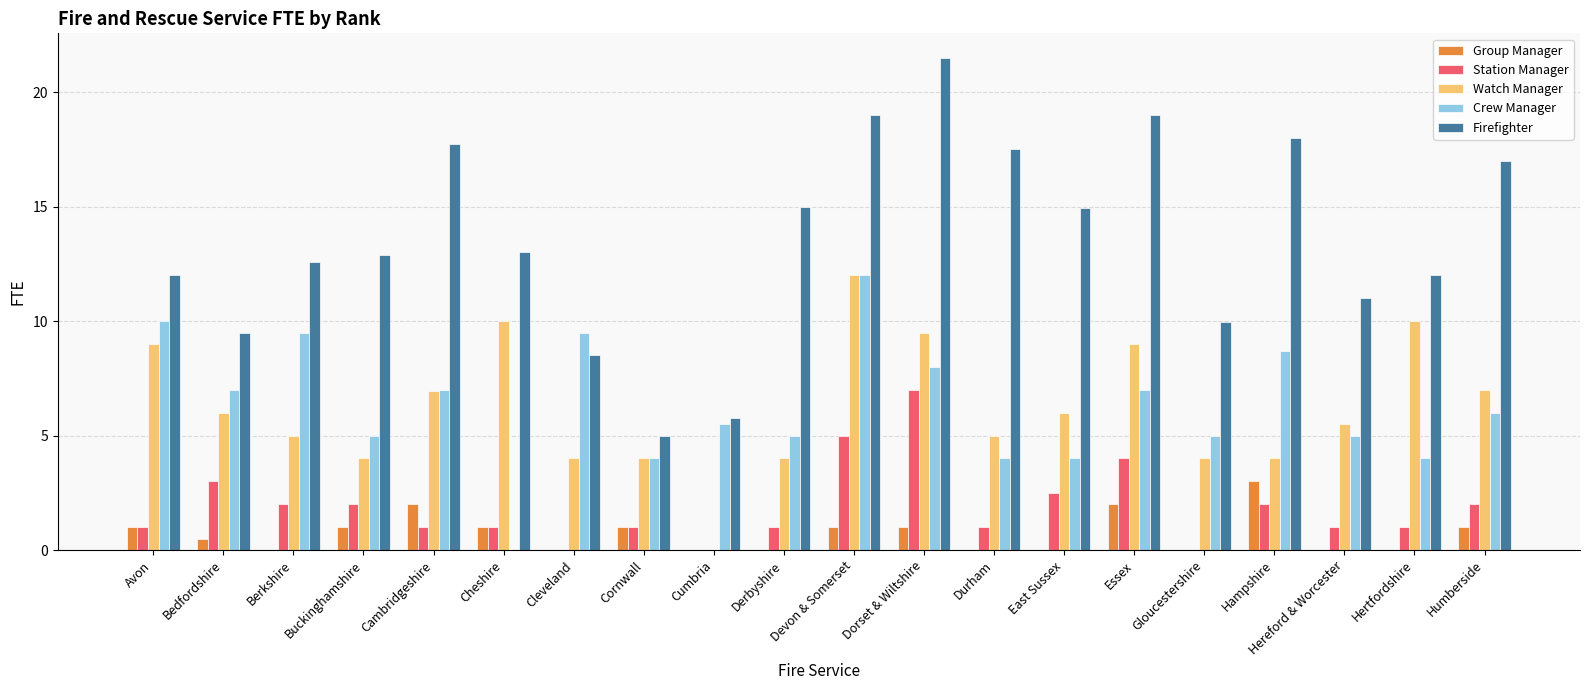

Read the Group Manager value at Bedfordshire.

0.5